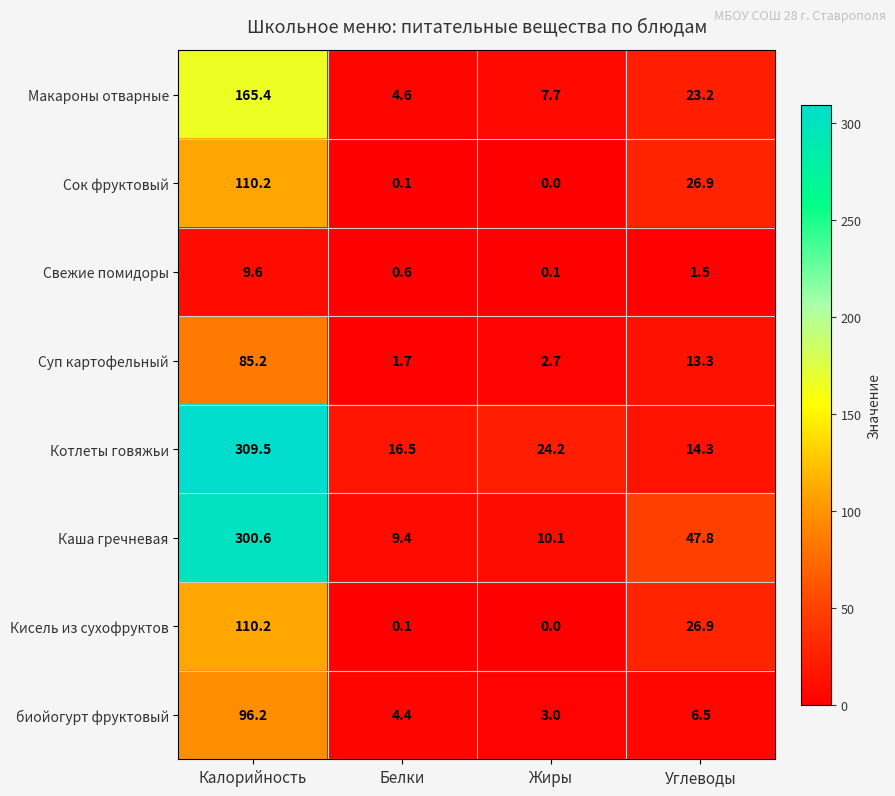

What is the difference between the maximum and second lowest values in the Суп картофельный series?

82.5